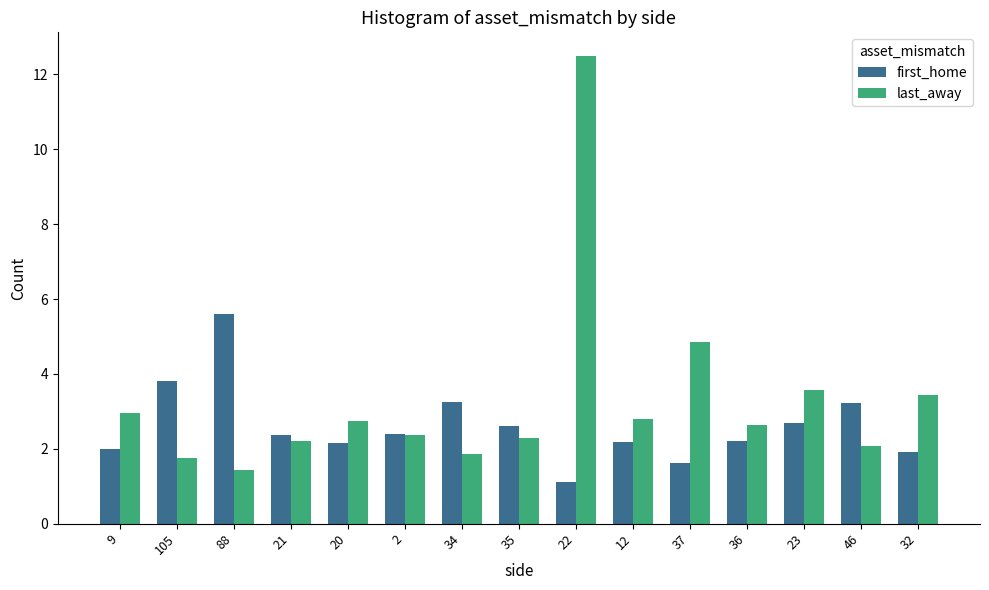

What is the lowest value of the first_home series?

1.1